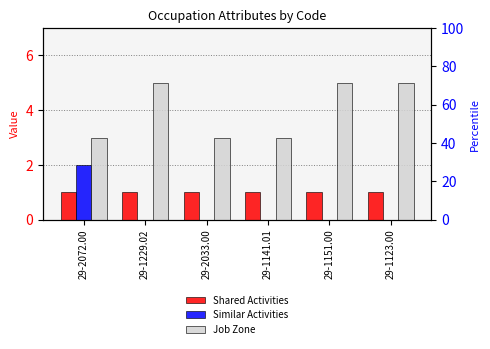

What is the highest value of the Shared Activities series?

1